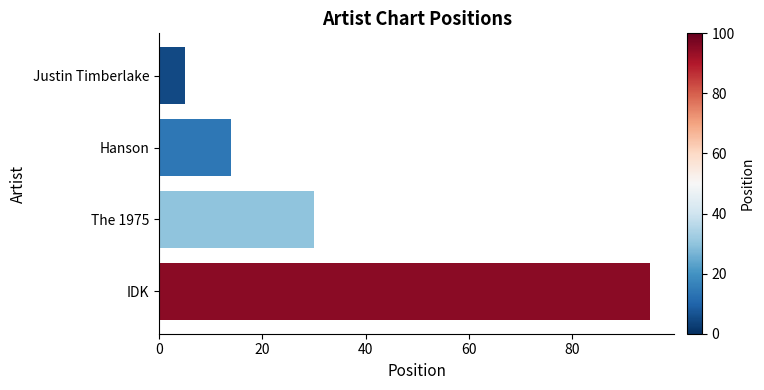

What is the label of the 1st bar from the top?

Justin Timberlake